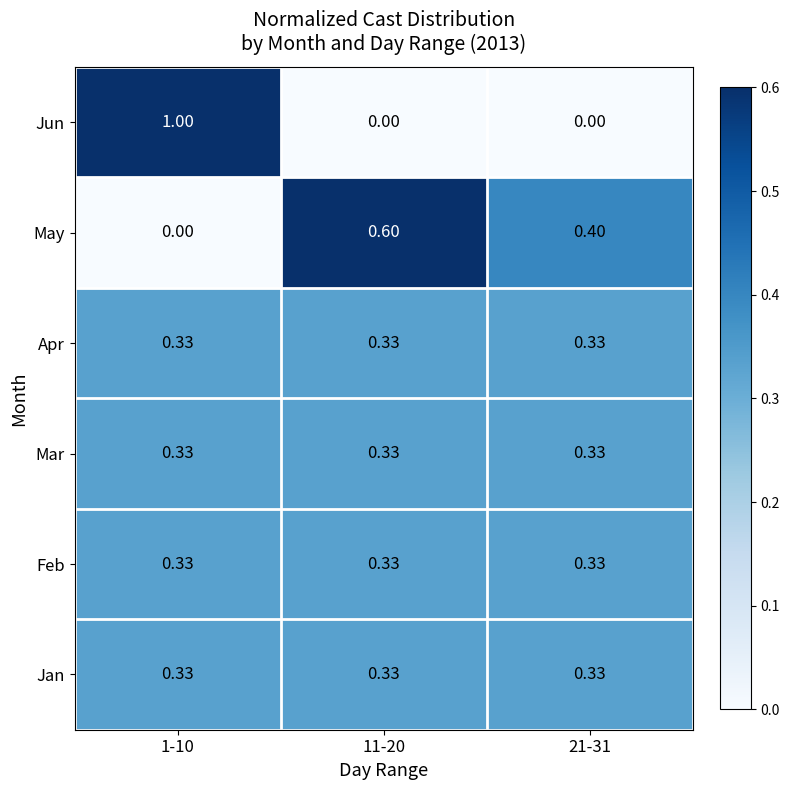

Is the value of May at 1-10 greater than the value of Feb at 21-31?

No